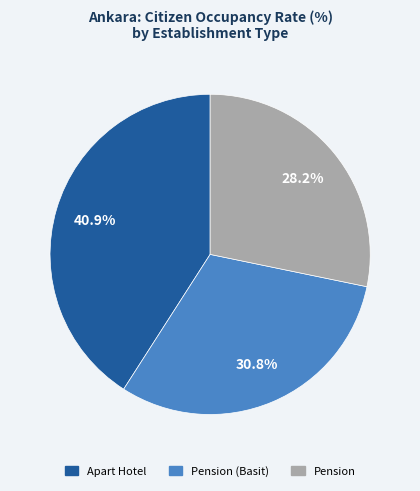

Rank the categories by value from lowest to highest.

Pension, Pension (Basit), Apart Hotel